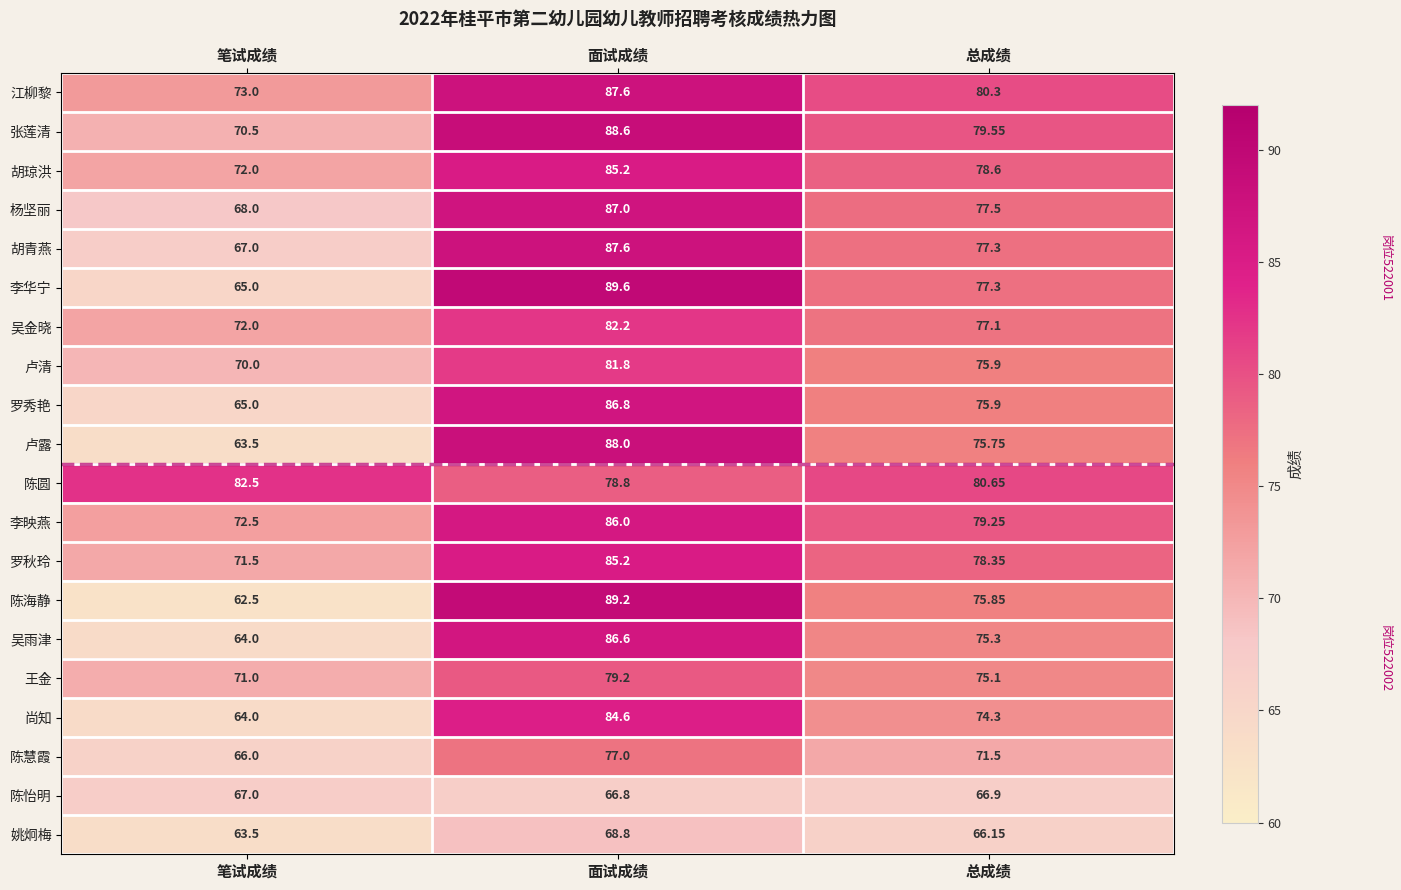

At how many categories does at least one series exceed 77?

3